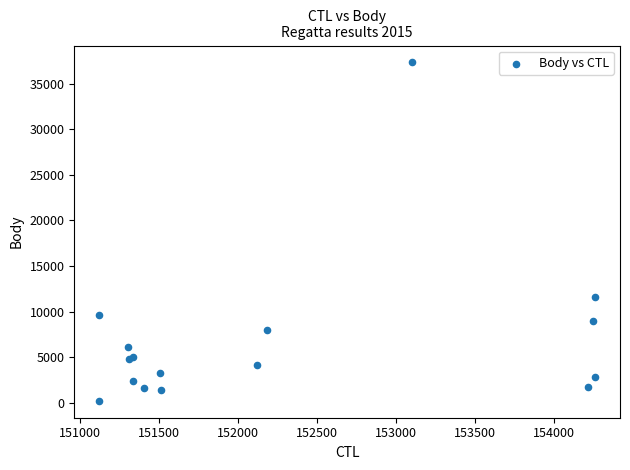

What Y value in the scatter plot is closest to 18773?

11617